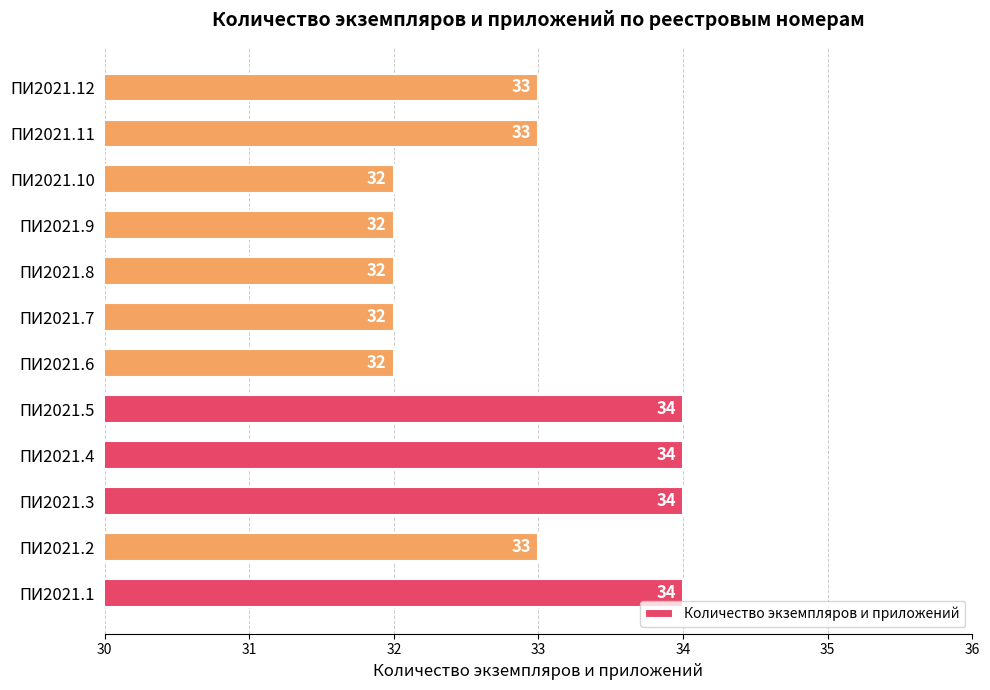

What is the minimum value shown in the chart?

32